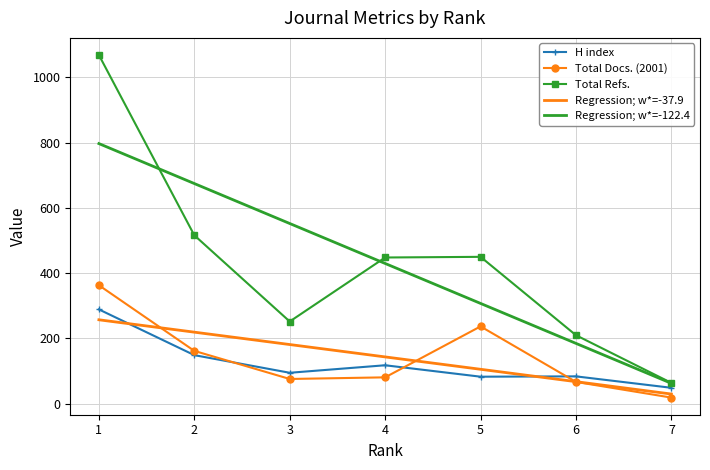

Is the value of Total Refs. at 4 greater than the value of Regression; w*=-37.9 at 3?

Yes